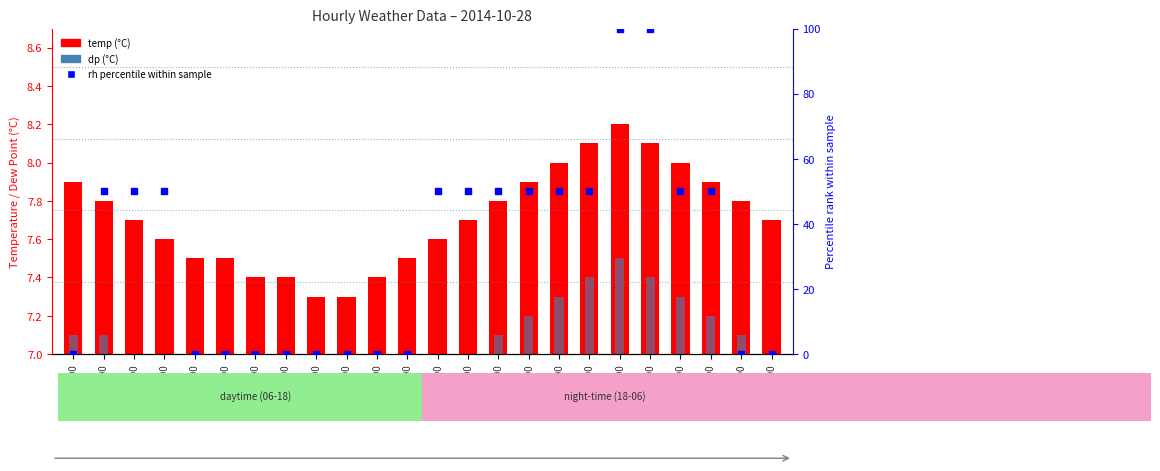

What are all the series names shown in the legend?

temp (°C), dp (°C), rh percentile within sample